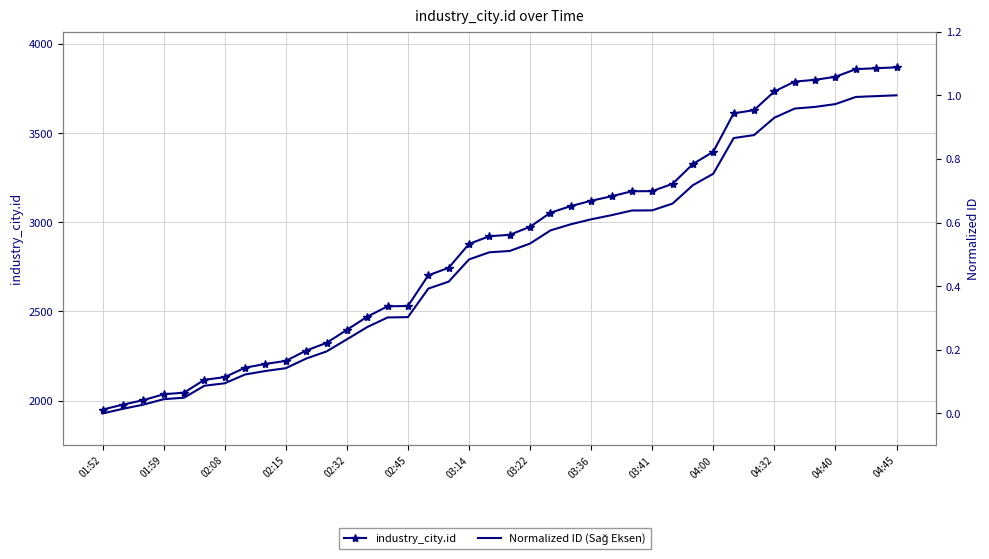

What is the approximate value of industry_city.id at 14?

2529.0